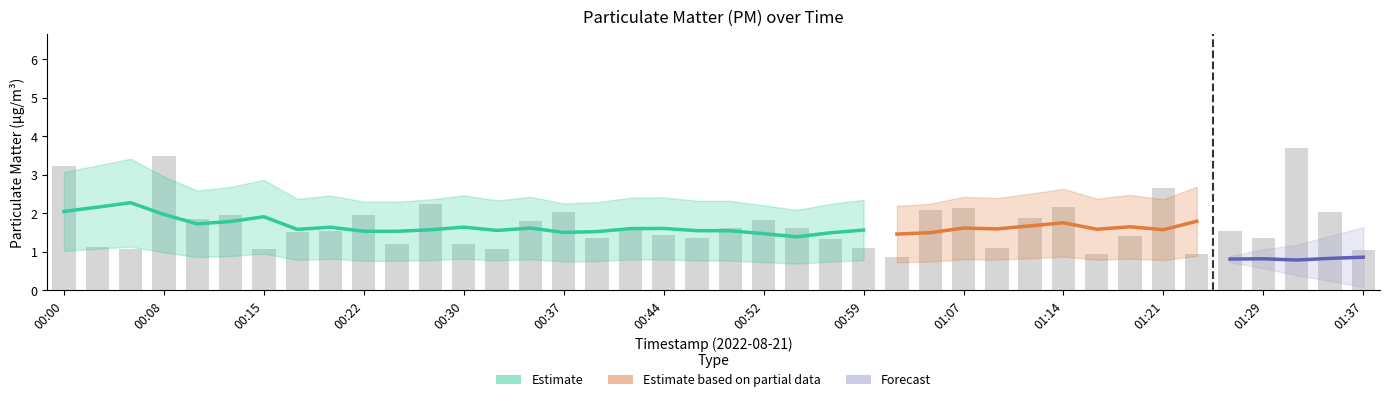

How many values are below 1?

3